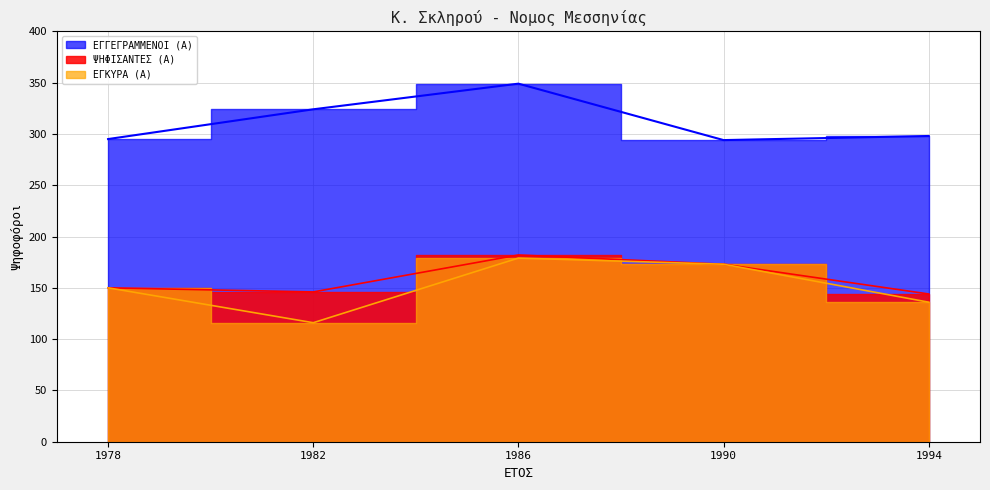

What is the difference between the maximum and second lowest values in the ΕΓΓΕΓΡΑΜΜΕΝΟΙ (Α) series?

54